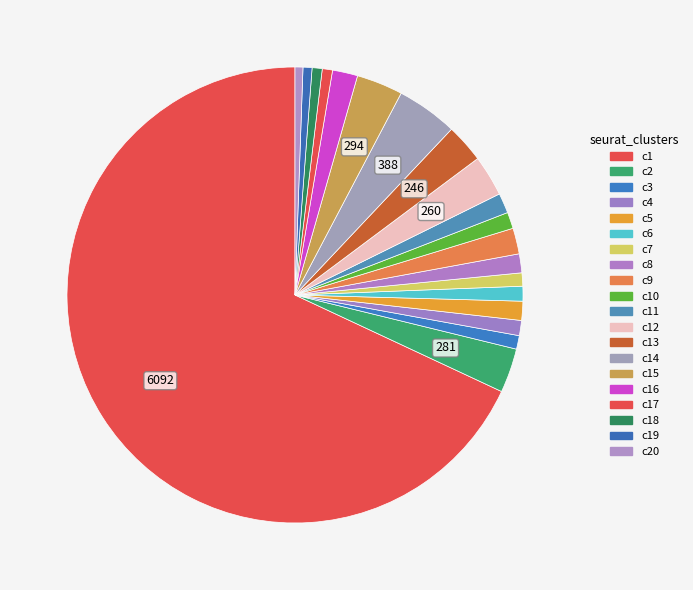

How many slices are in this pie chart?

20